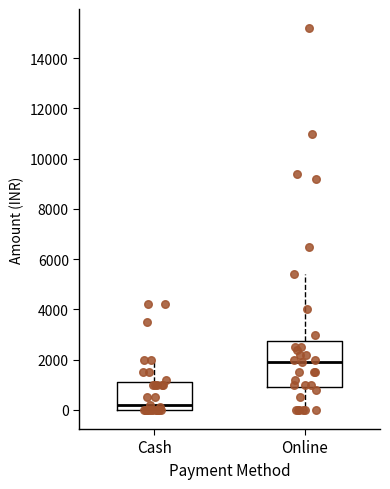

Which box has the highest median line?

Online